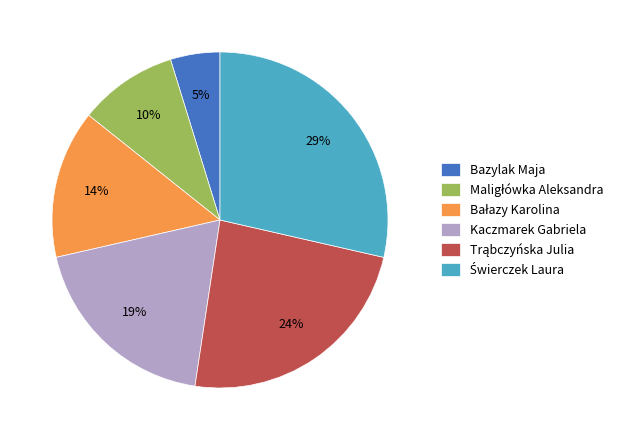

Does any single category account for the majority?

No